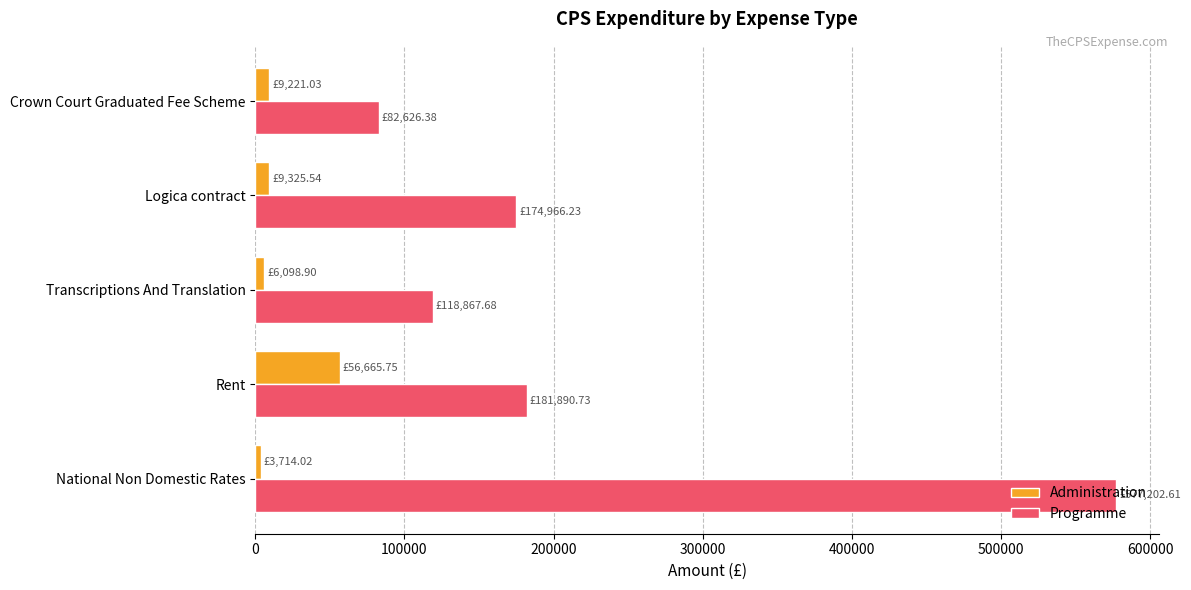

List the series in order of their peak value, lowest first.

Administration, Programme